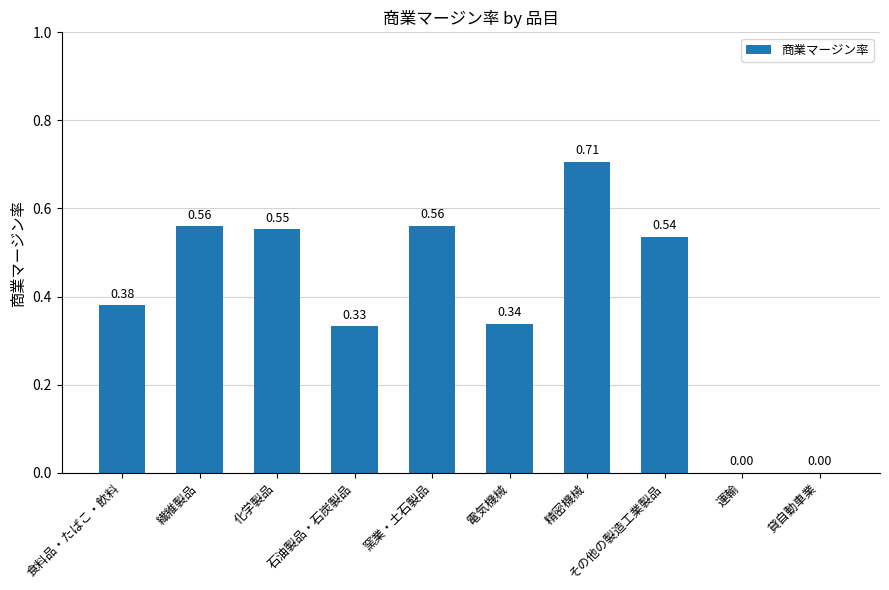

Which category has the highest value across all series?

精密機械